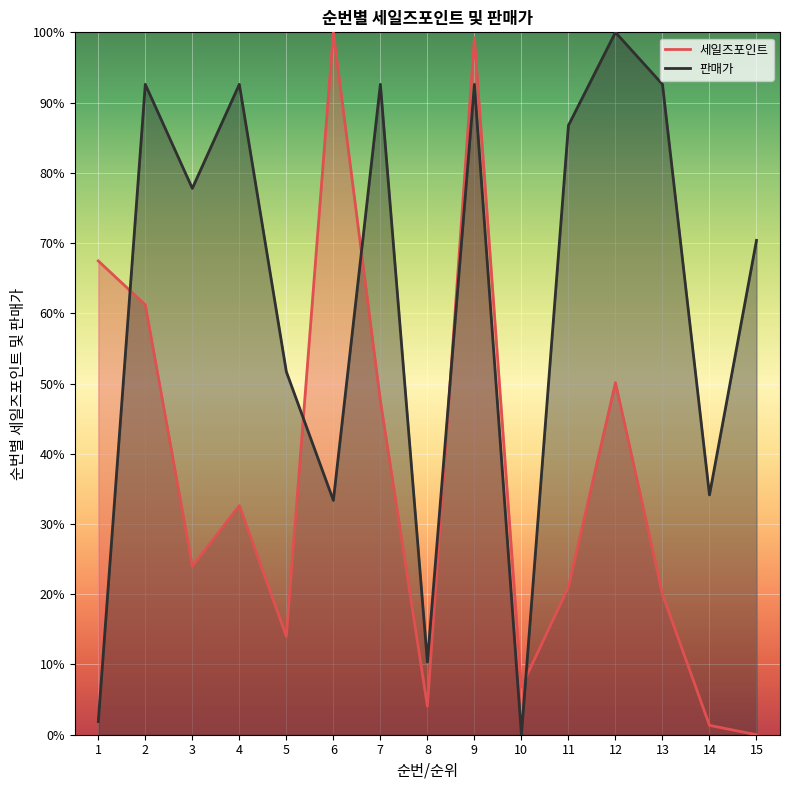

At which category does 세일즈포인트 reach its first local peak?

4